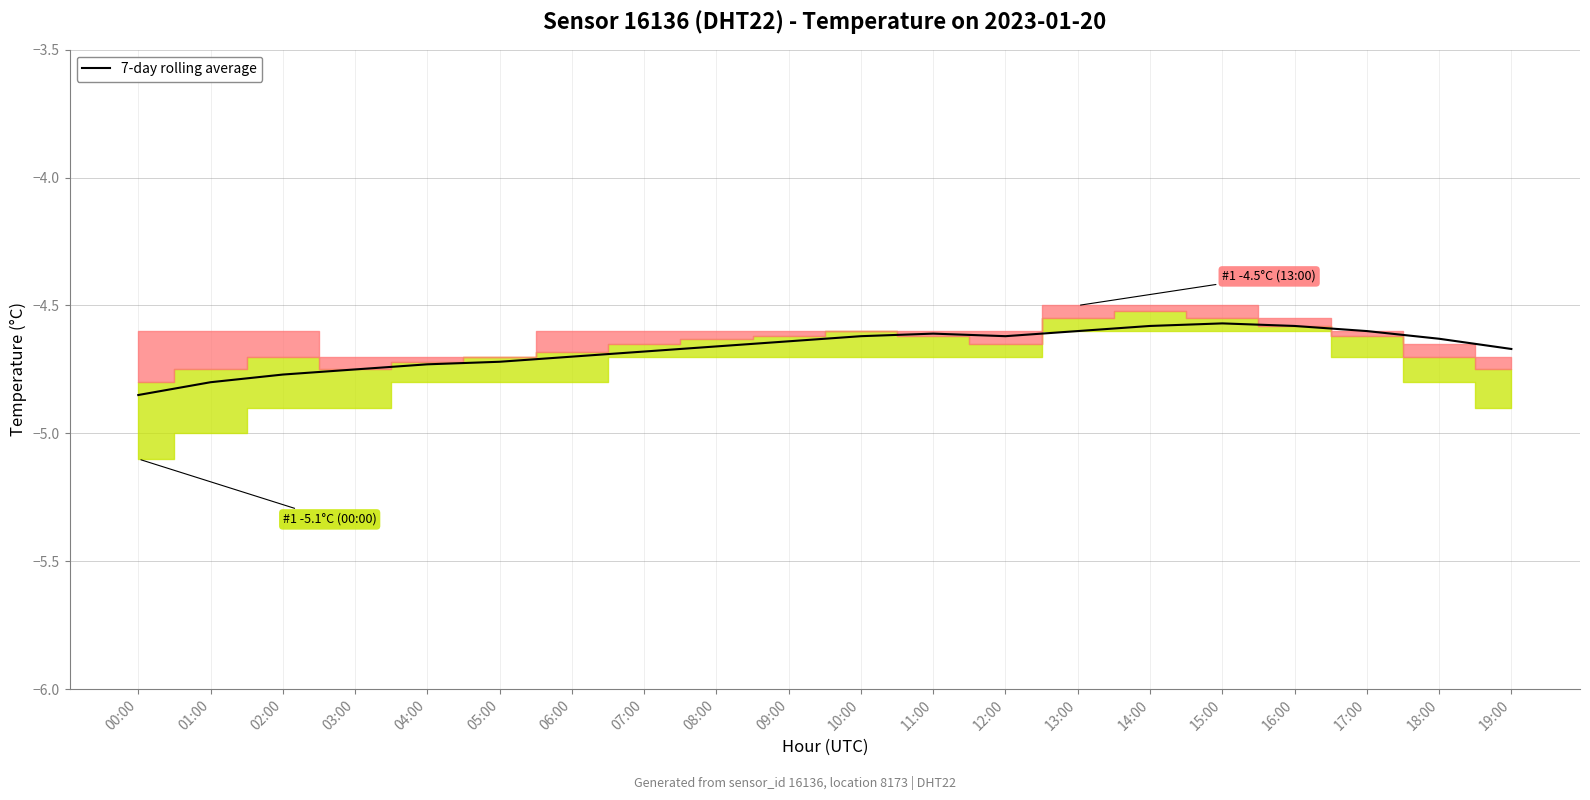

What is the label of the 20th point from the left?

19:00